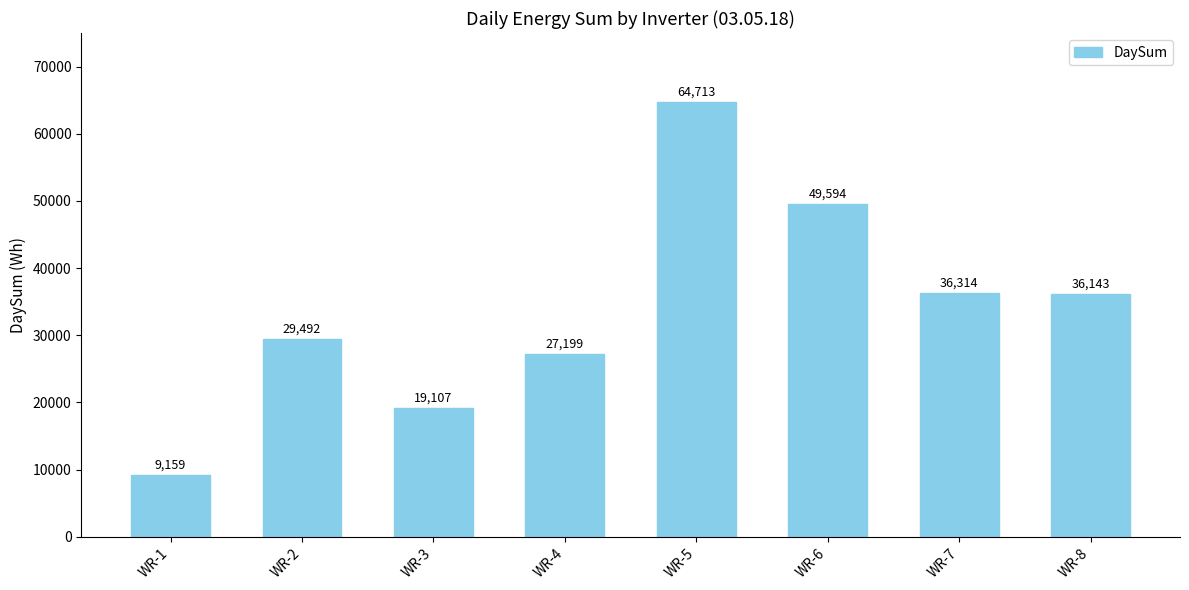

Approximately how many times larger is the value at WR-8 compared to WR-6?

0.7